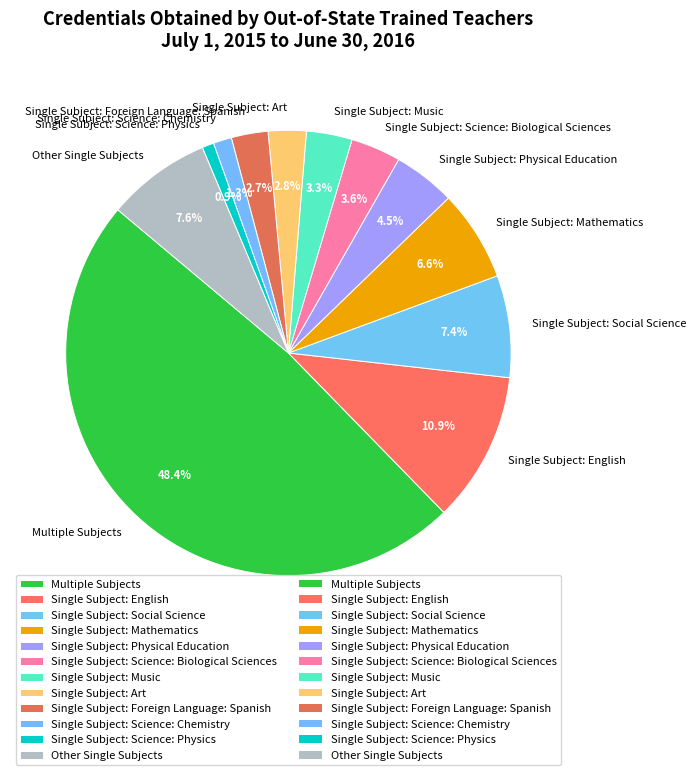

Is Multiple Subjects the majority of the pie?

No